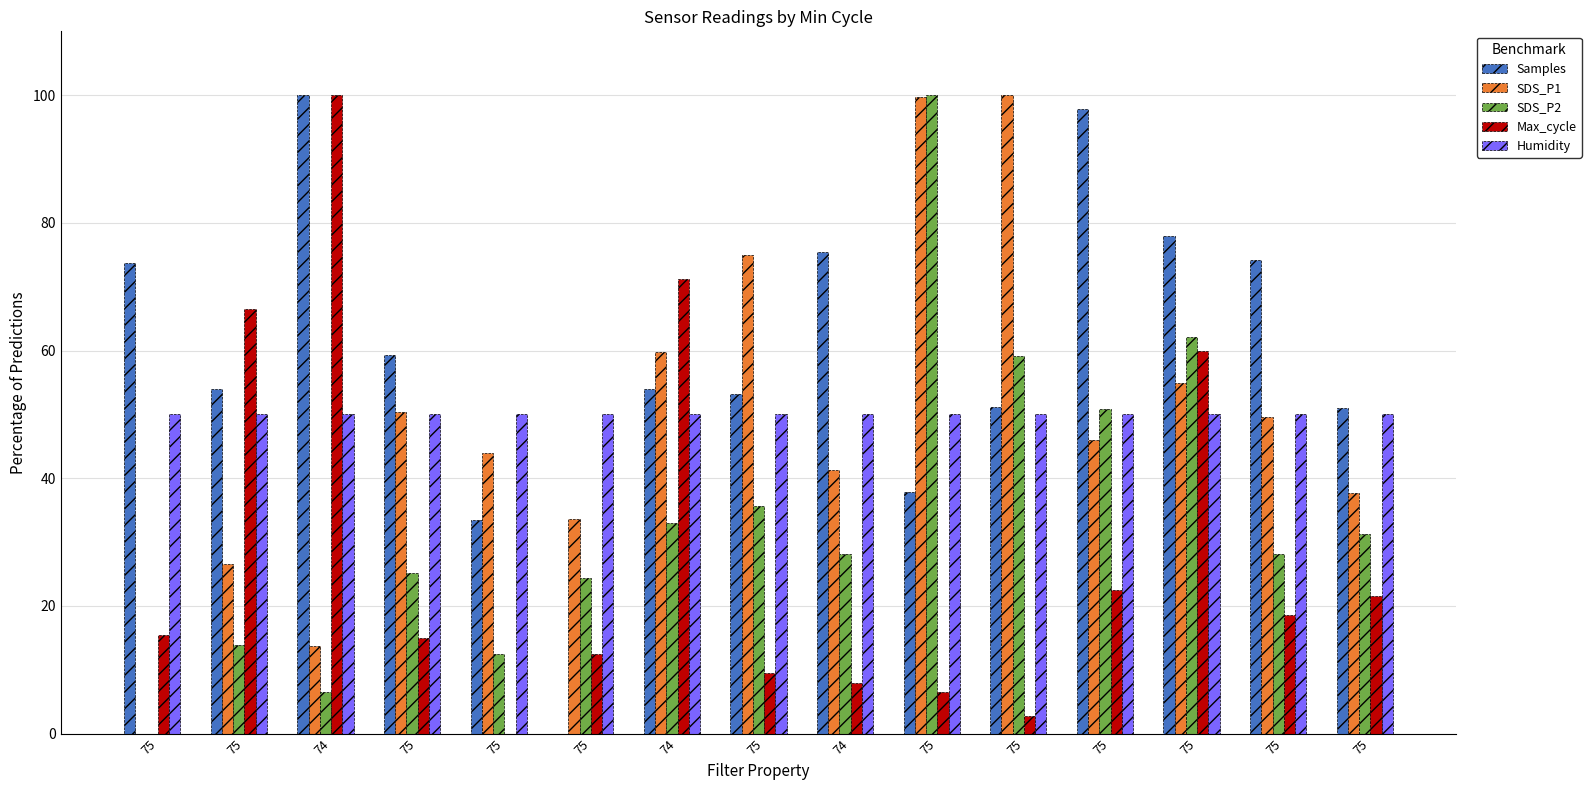

Does the chart contain stacked bars?

No